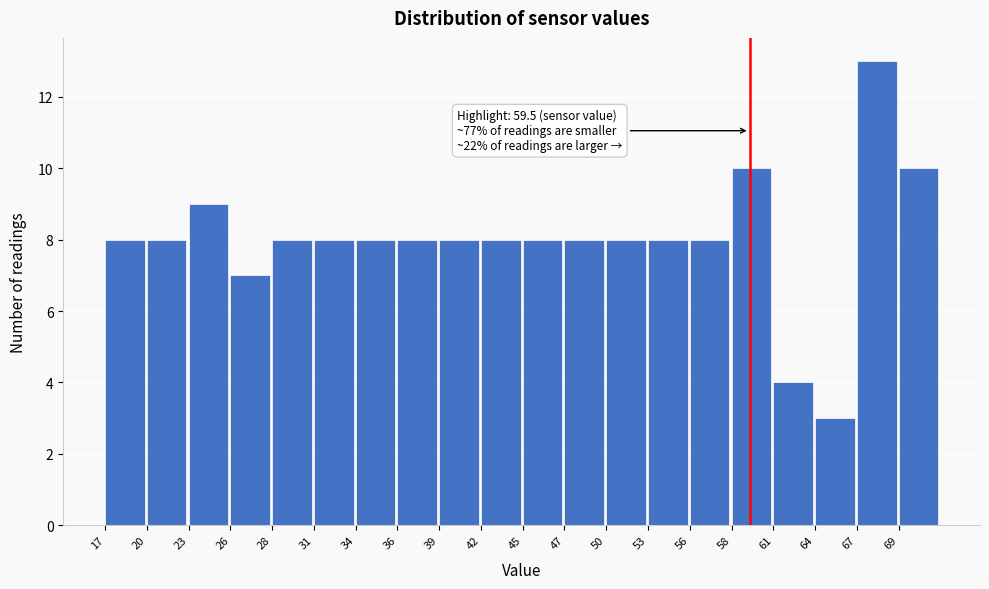

Which range on the x-axis has the tallest bar?

66.5 to 69.5